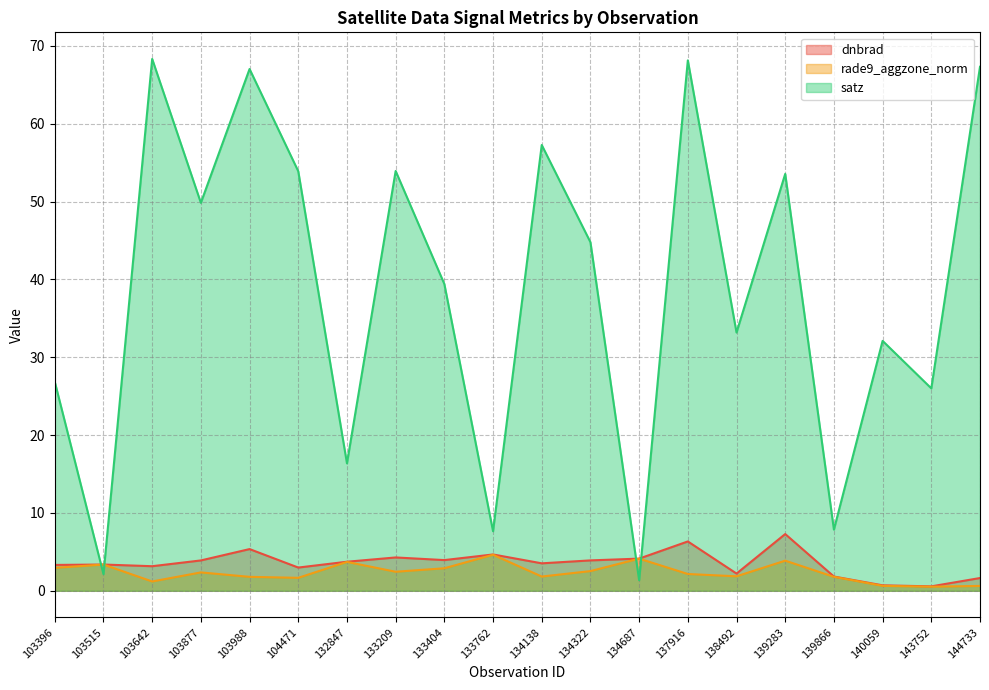

Which series has the largest total across all categories?

satz